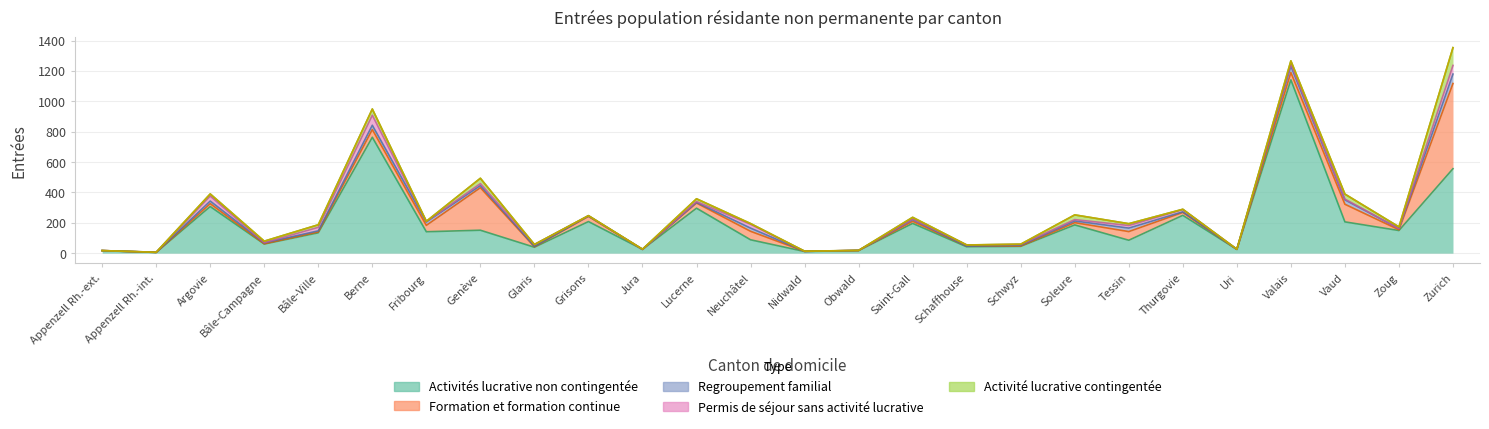

How many interior local valleys does the Permis de séjour sans activité lucrative series have?

6